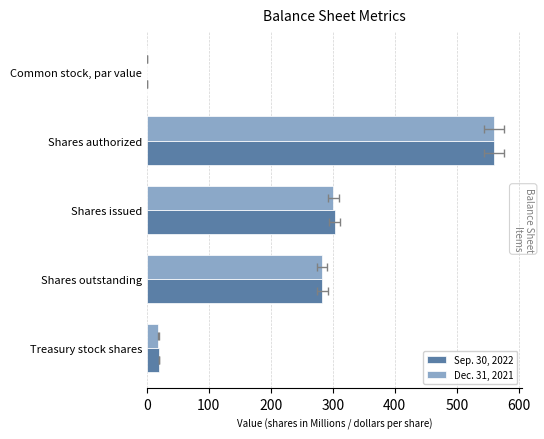

At how many categories does at least one series exceed 468?

1